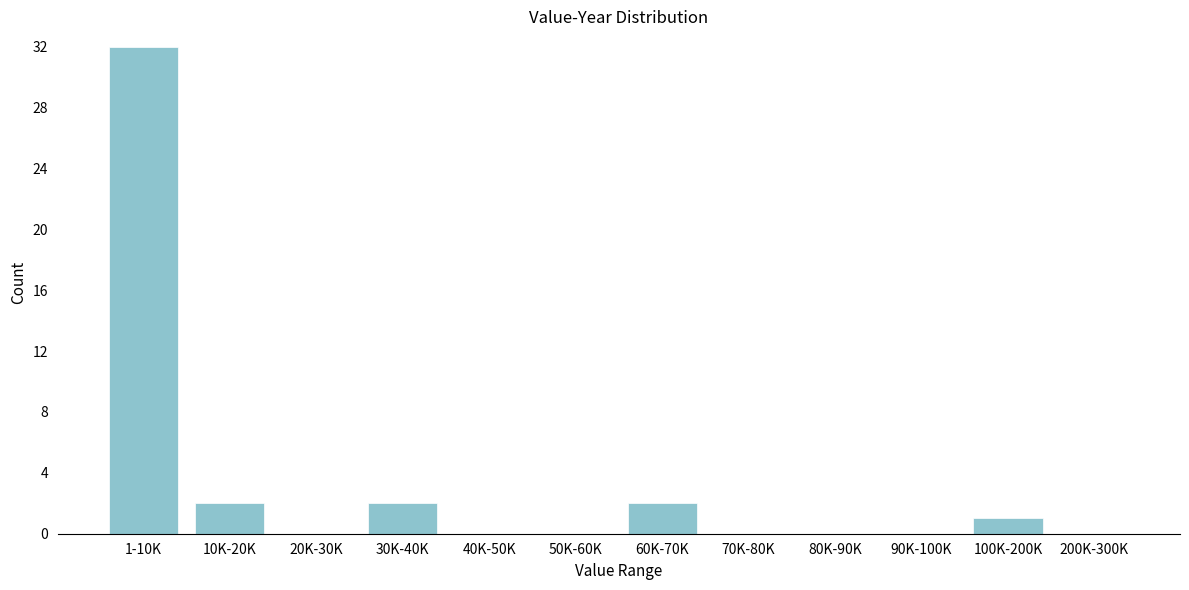

Reading left to right, extract all data points from this chart.

1-10K=32	10K-20K=2	20K-30K=0	30K-40K=2	40K-50K=0	50K-60K=0	60K-70K=2	70K-80K=0	80K-90K=0	90K-100K=0	100K-200K=1	200K-300K=0